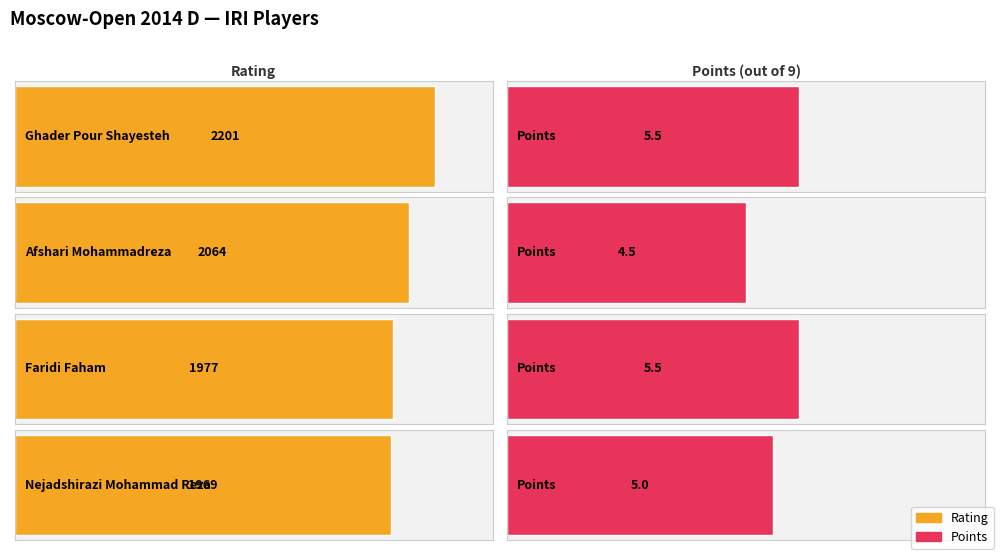

True or false: the data shows 2064 at Afshari Mohammadreza.

True